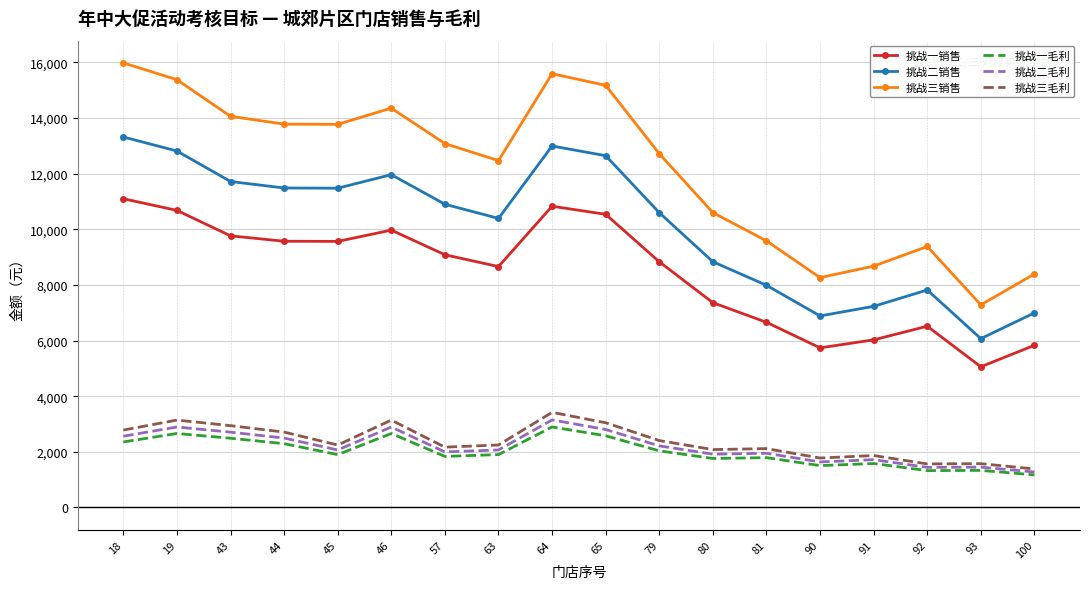

What is the minimum value shown in the chart?

1170.6